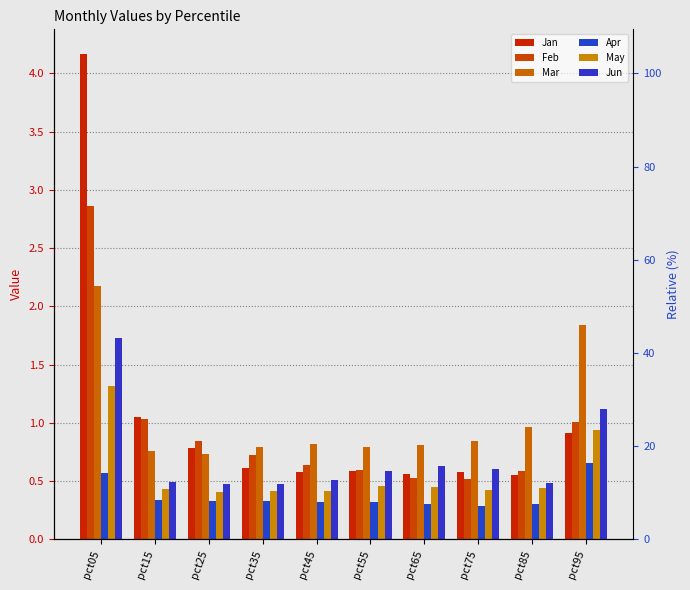

True or false: Jan has a value of 1.0 at pct75.

False